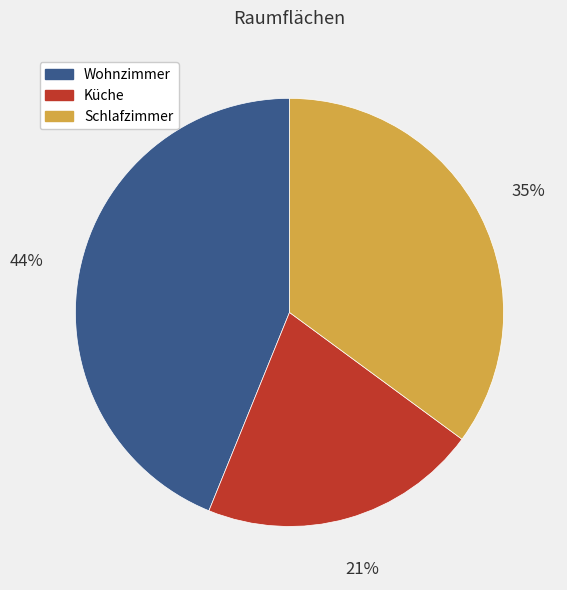

How many segments does this pie chart have?

3